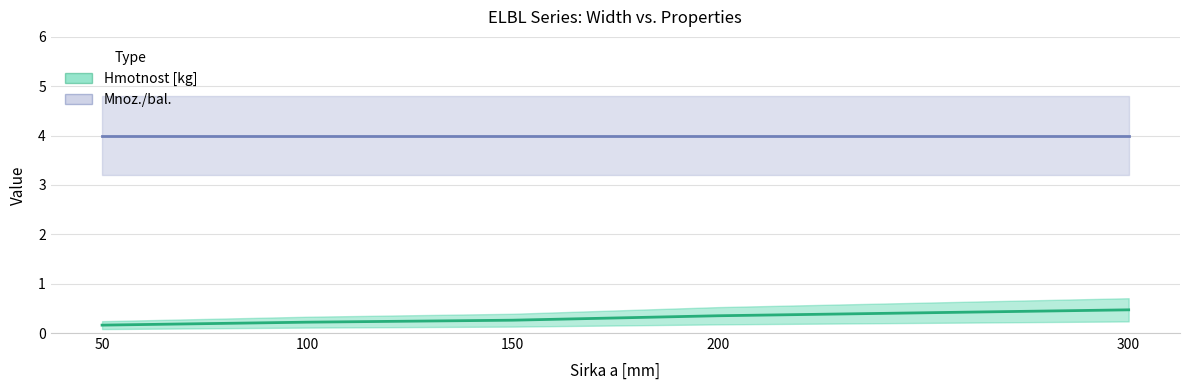

True or false: Hmotnost [kg] has more than 2 points higher than both neighbors.

False